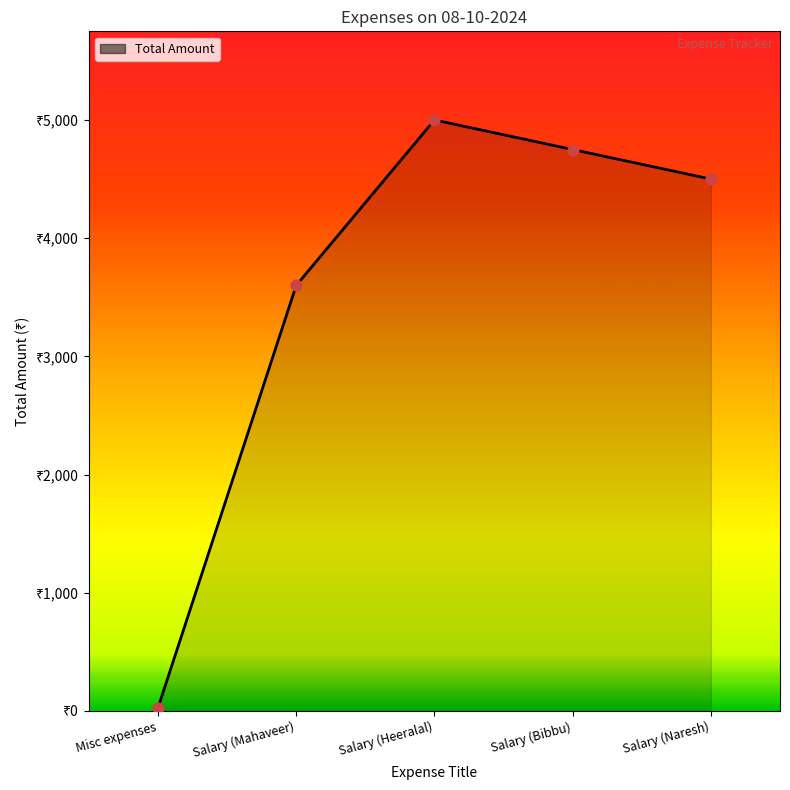

Approximately how many times larger is the value at Salary (Heeralal) compared to Salary (Naresh)?

1.1